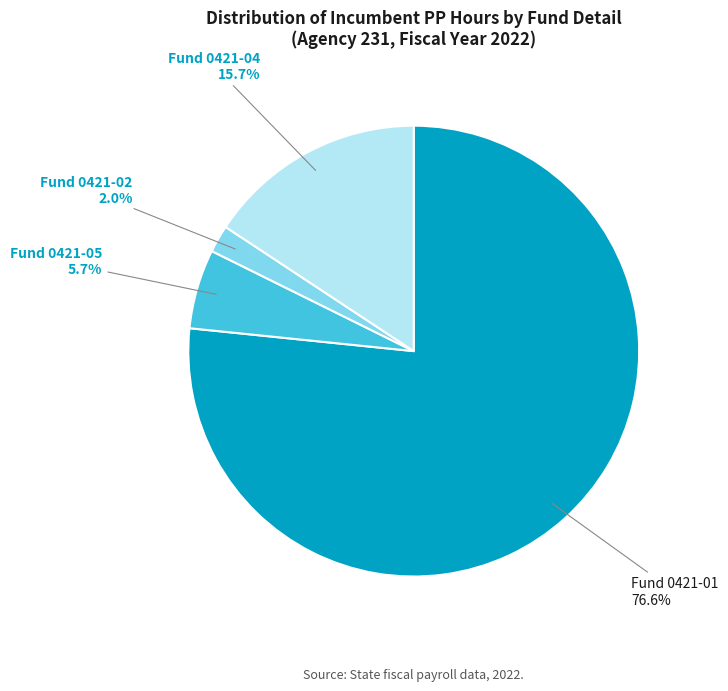

Is there a majority slice in this chart?

Yes